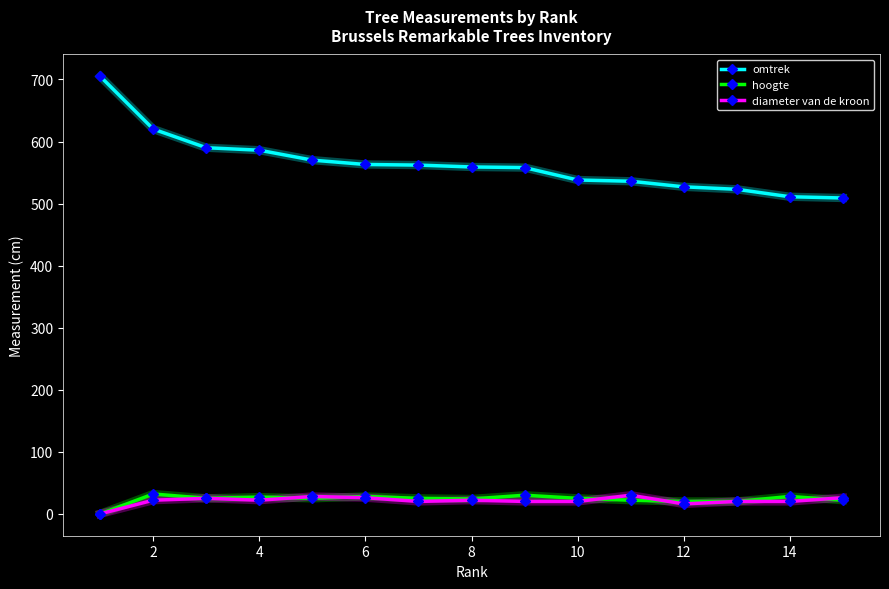

True or false: diameter van de kroon has more than 1 interior local peaks.

True